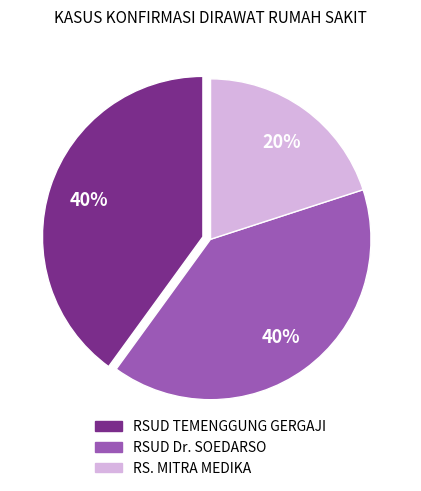

To the nearest percent, what percentage of the pie is RS. MITRA MEDIKA?

20%